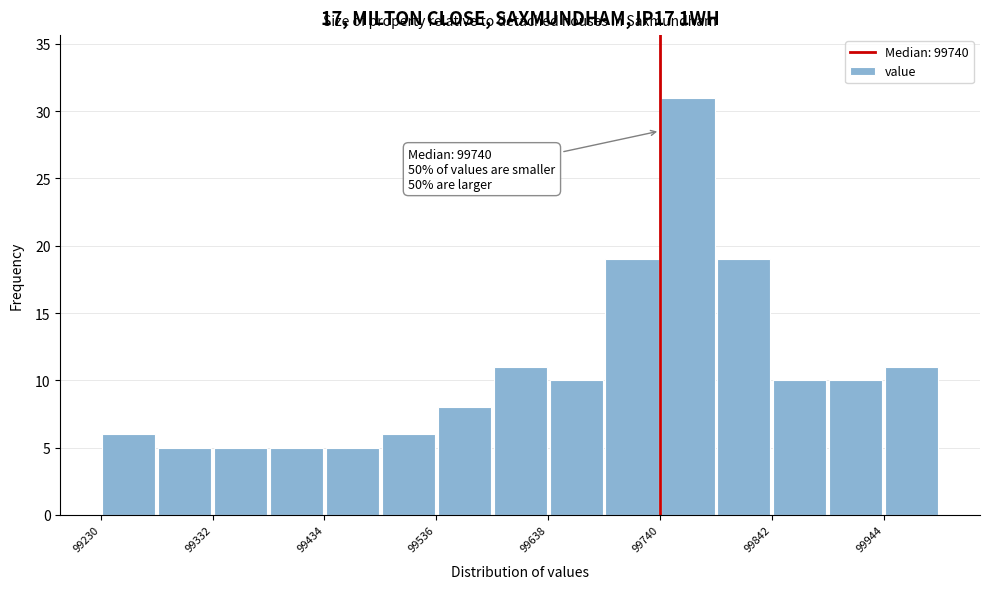

Around what value on the x-axis is the tallest bar? Give the approximate position of its centre, as read against the axis.

99760